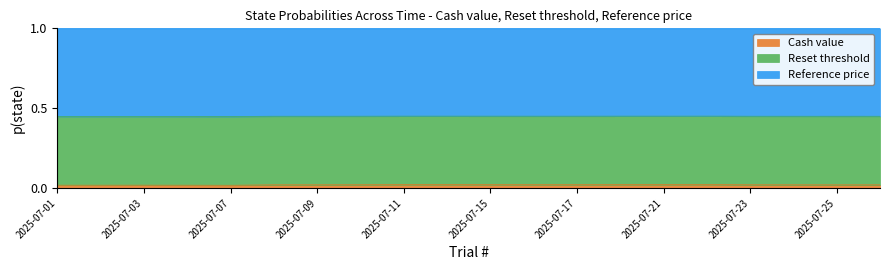

True or false: Cash value and Reset threshold intersect in this chart.

False